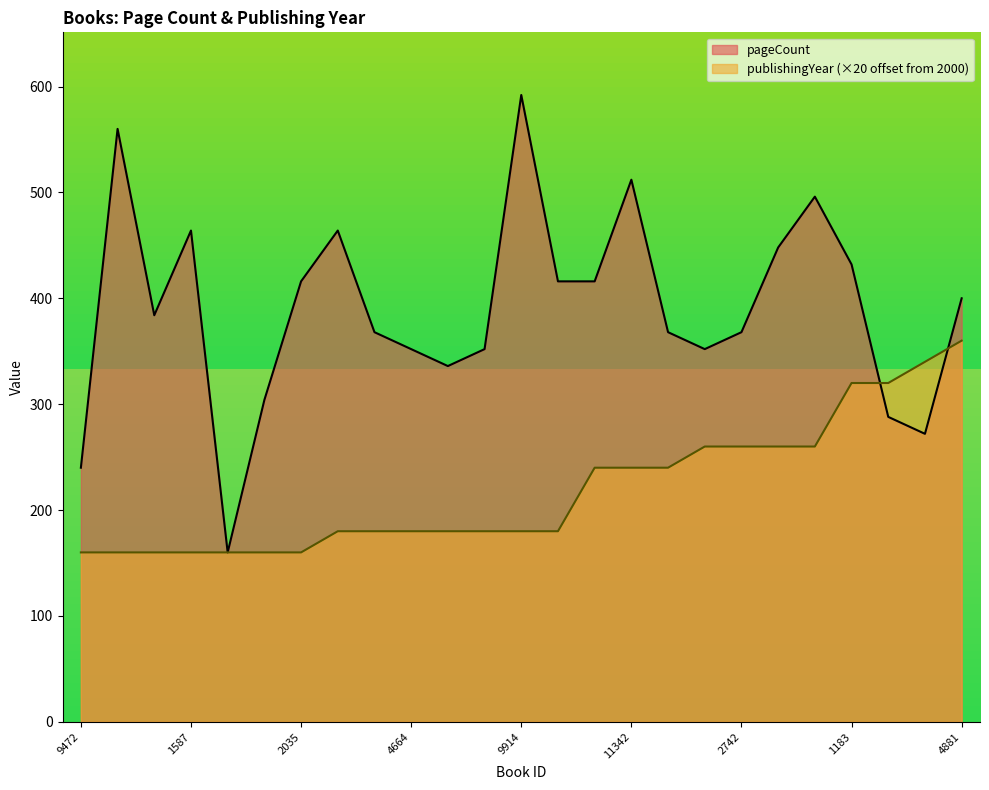

List the series in order of their peak value, highest first.

pageCount, publishingYear (×20 offset from 2000)